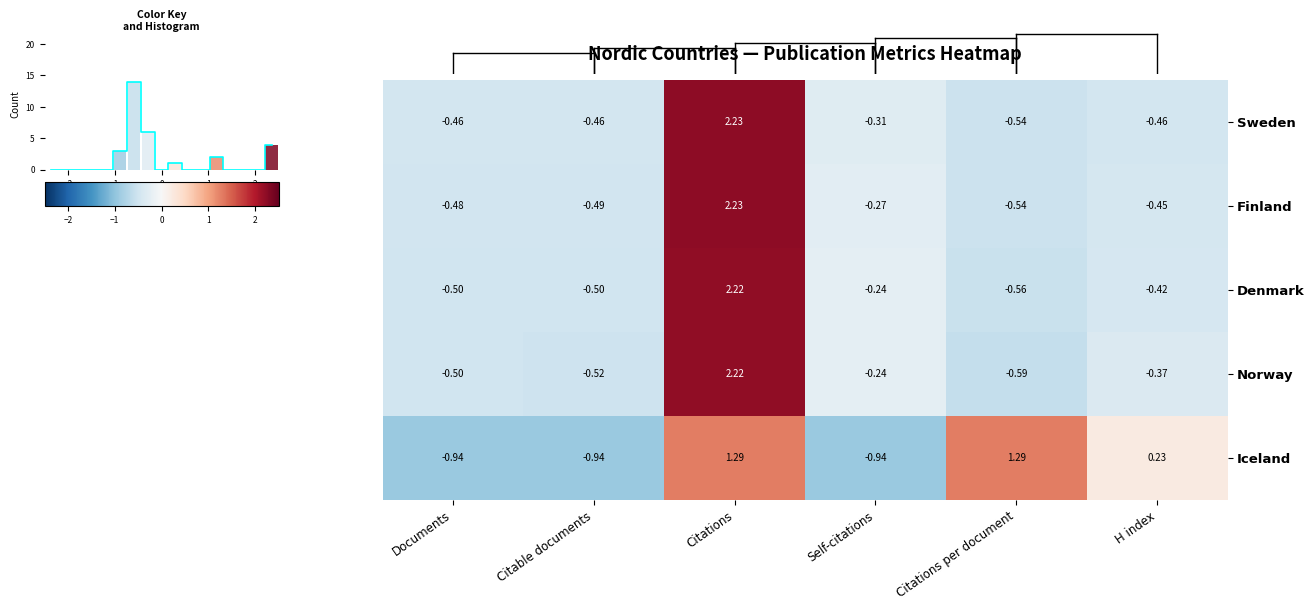

The Finland series shows -0.5 at Citations per document. True or false?

True